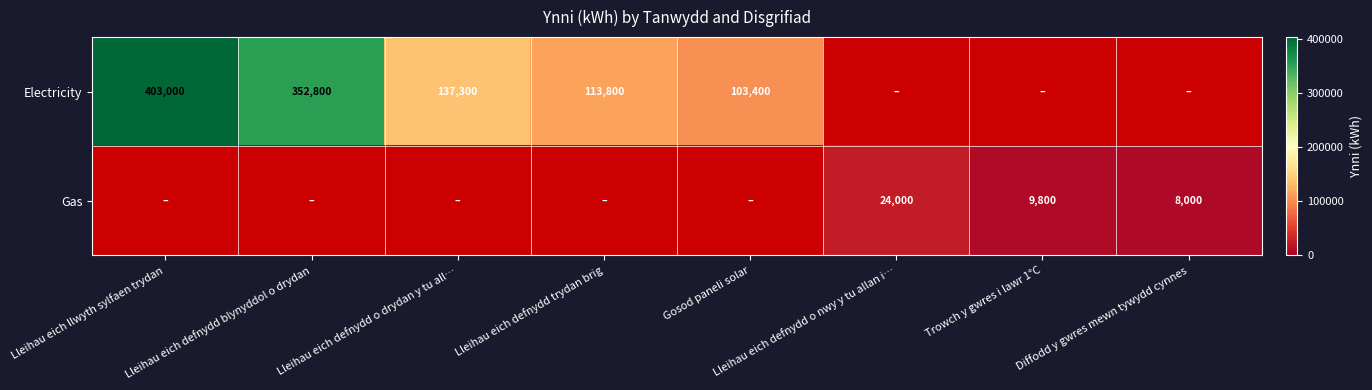

Is the value of Electricity at Lleihau eich llwyth sylfaen trydan greater than the value of Gas at Lleihau eich defnydd o nwy y tu allan i…?

Yes